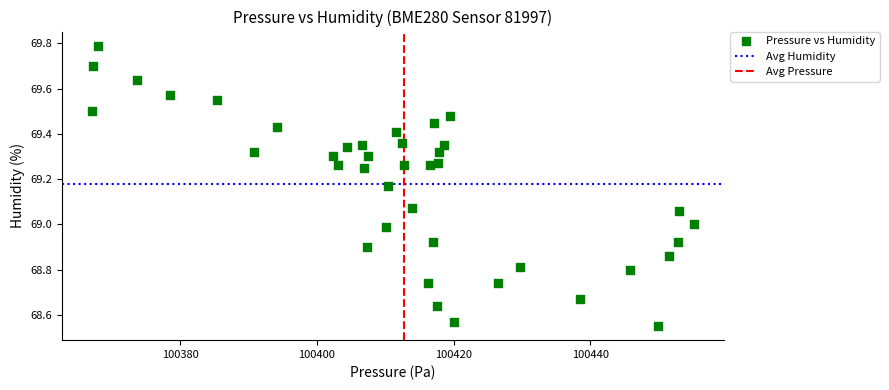

What is the range of Y values (max minus min)?

1.2